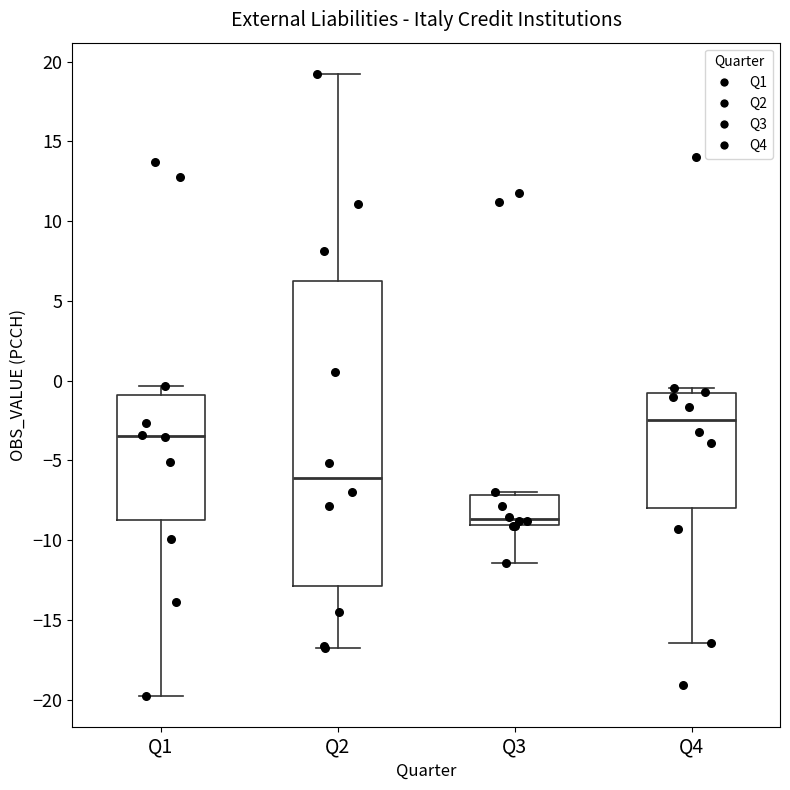

Reading left to right, transcribe this box plot: for each box, give where its median line is, the range the box spans, and where its two whiskers end, as read against the y-axis. The values are not printed on the chart, so give them approximately, as read against the axis.

Q1: median -3.5, box -8.5 to -1.0, whiskers -19.5 to -0.5
Q2: median -6.0, box -13.0 to 6.0, whiskers -16.5 to 19.0
Q3: median -8.5, box -9.0 to -7.0, whiskers -11.5 to -7.0 (just above the box's upper edge)
Q4: median -2.5, box -8.0 to -1.0, whiskers -16.5 to -0.5